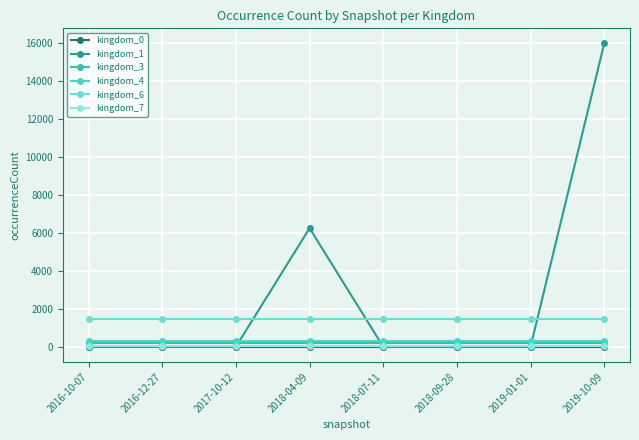

How many lines are shown in the chart?

6